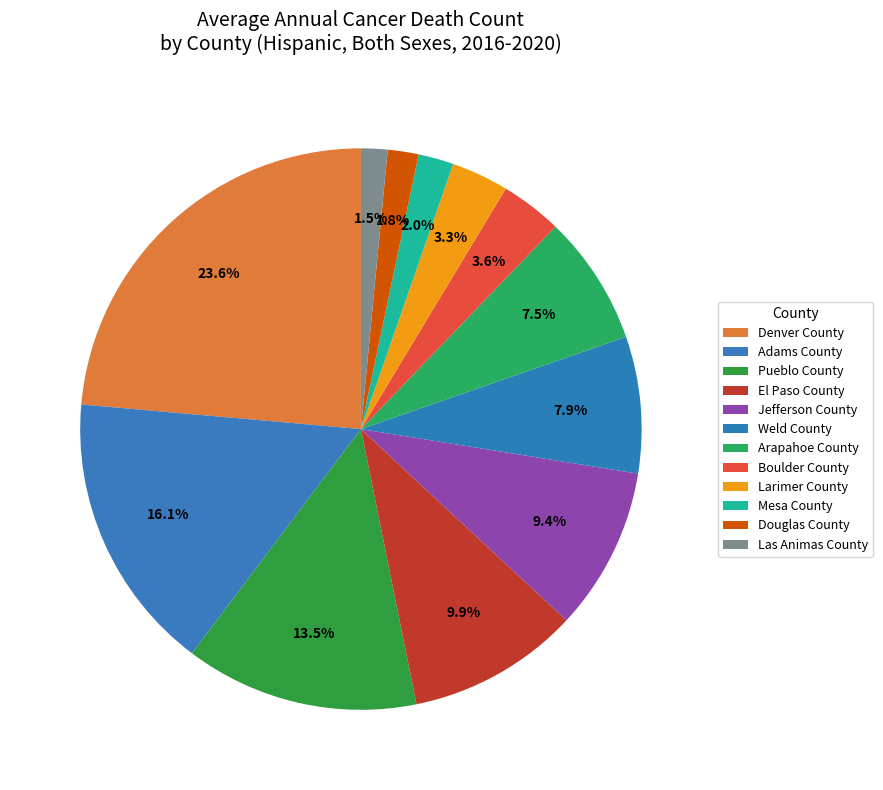

Count the number of slices in the pie.

12